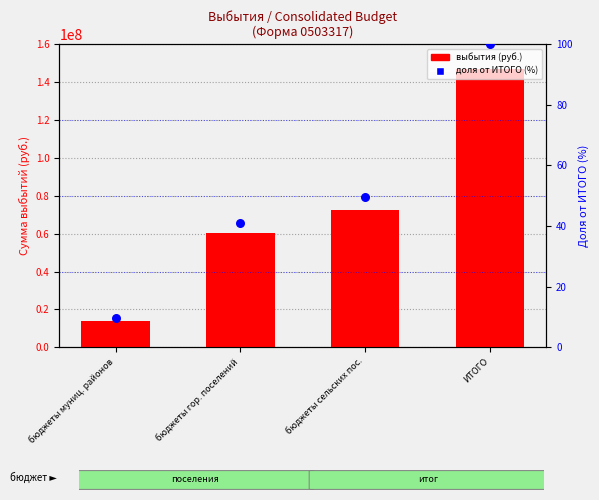

At which category is the sum across all series the highest?

ИТОГО